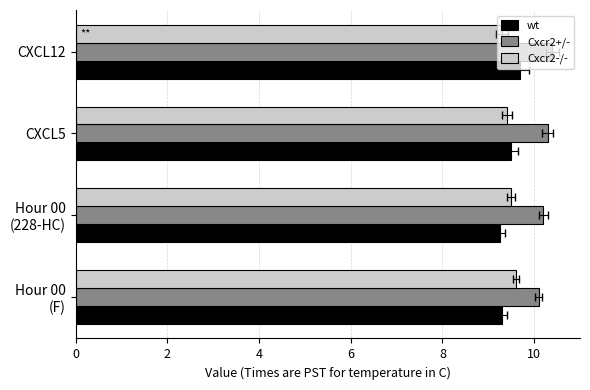

Does the chart contain any negative values?

No